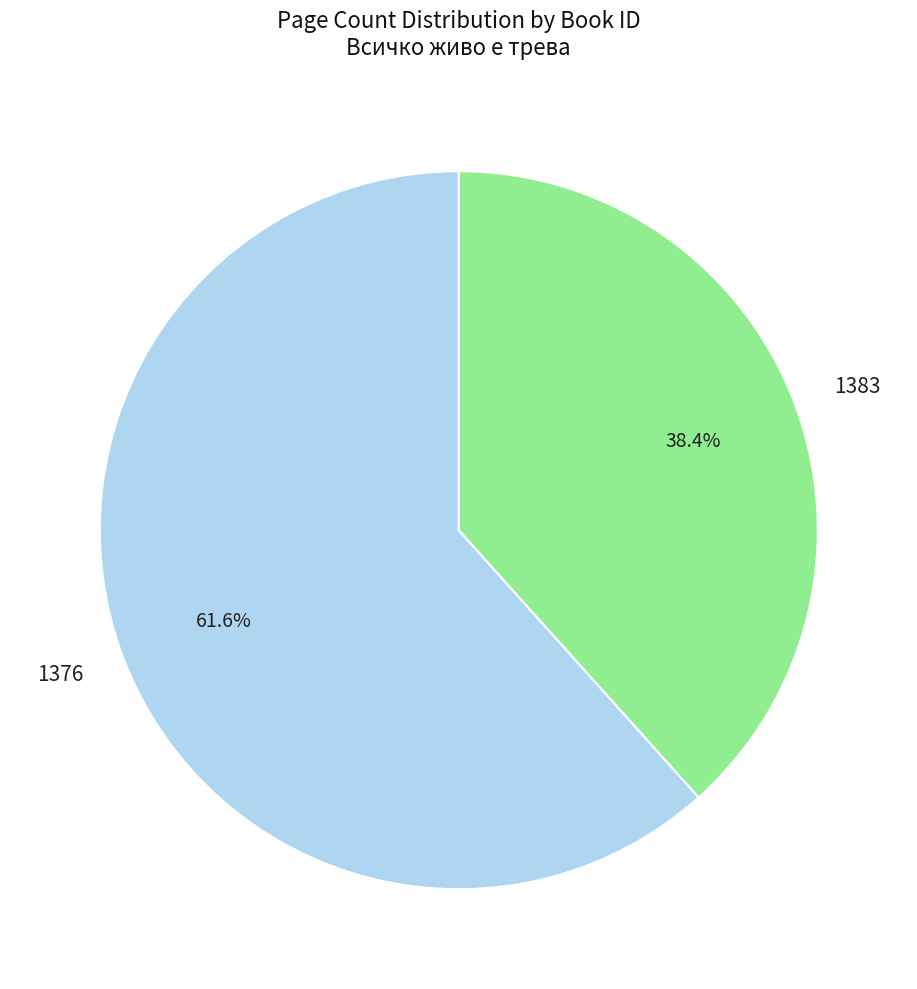

Does any single category account for the majority?

Yes